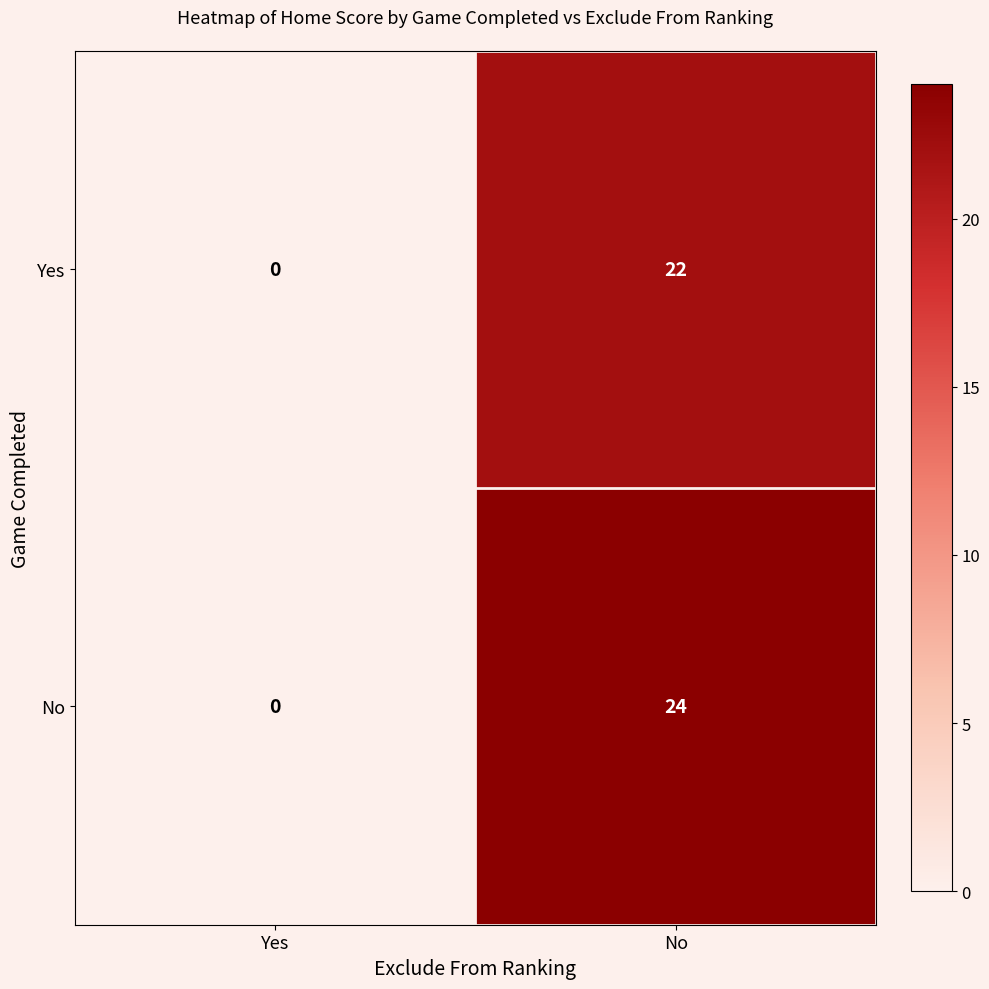

The No series shows 24 at No. True or false?

True